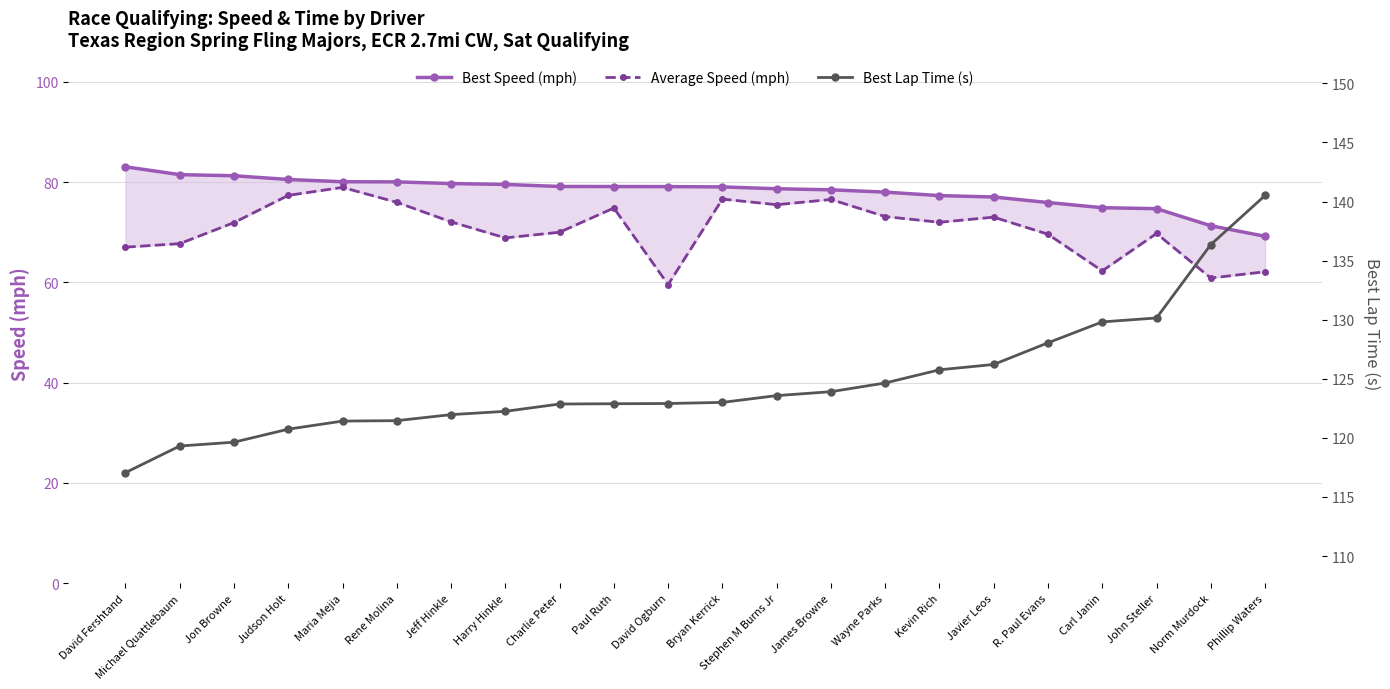

What is the label of the 2nd point from the right?

Norm Murdock